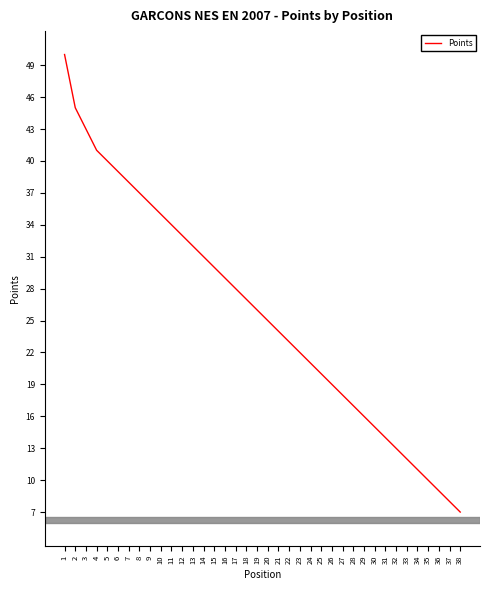

At which category does the chart reach its peak across all series?

1